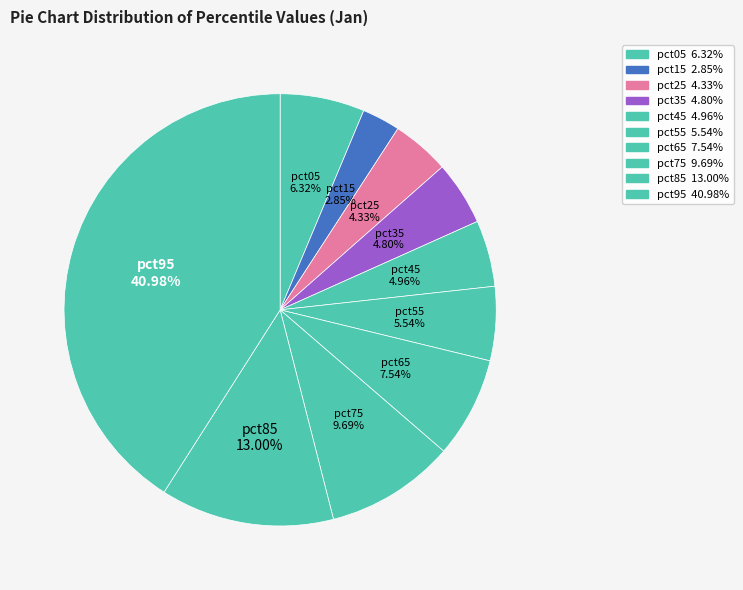

How many slices are in this pie chart?

10